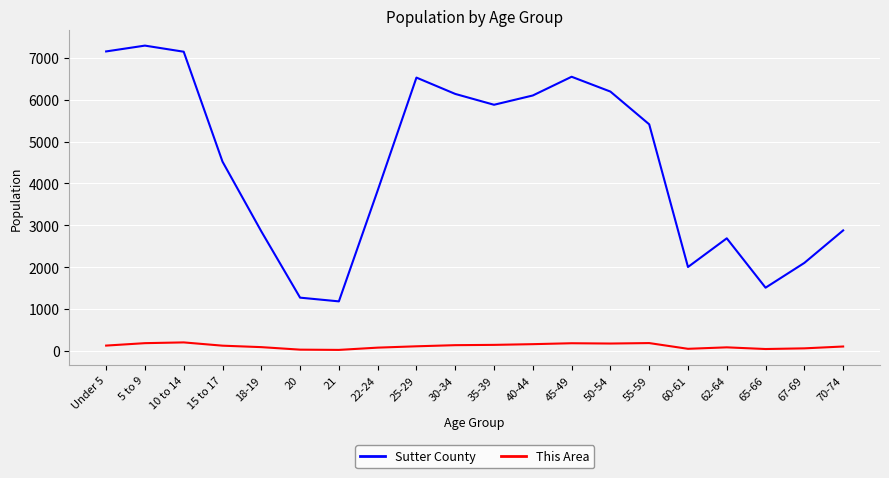

Which series has the largest total across all categories?

Sutter County